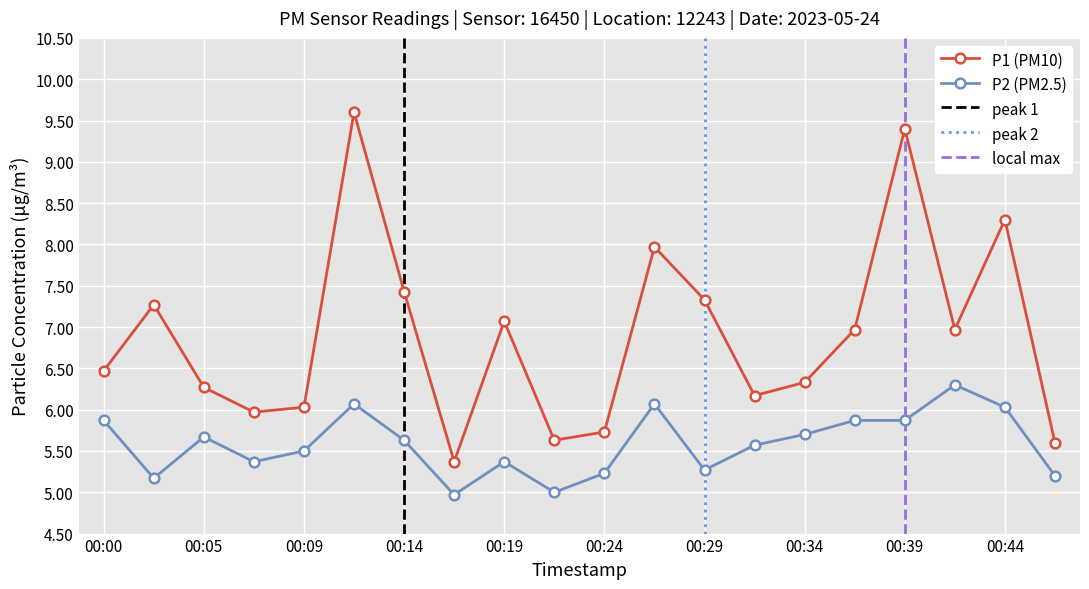

Is the value of P1 at 00:39 greater than the value of P2 at 00:05?

Yes